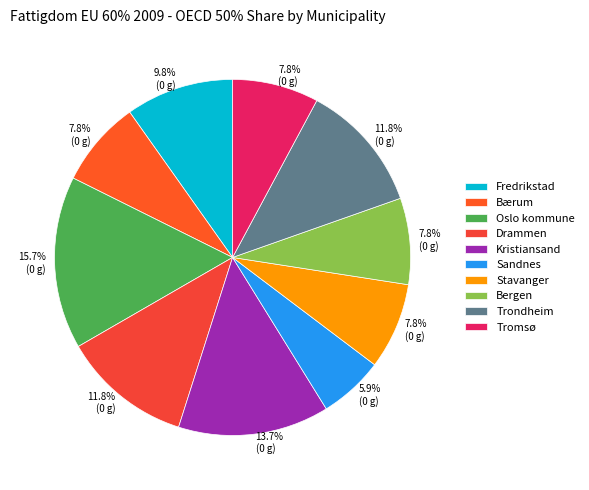

Rank the categories by value from lowest to highest.

Sandnes, Bærum, Stavanger, Bergen, Tromsø, Fredrikstad, Drammen, Trondheim, Kristiansand, Oslo kommune